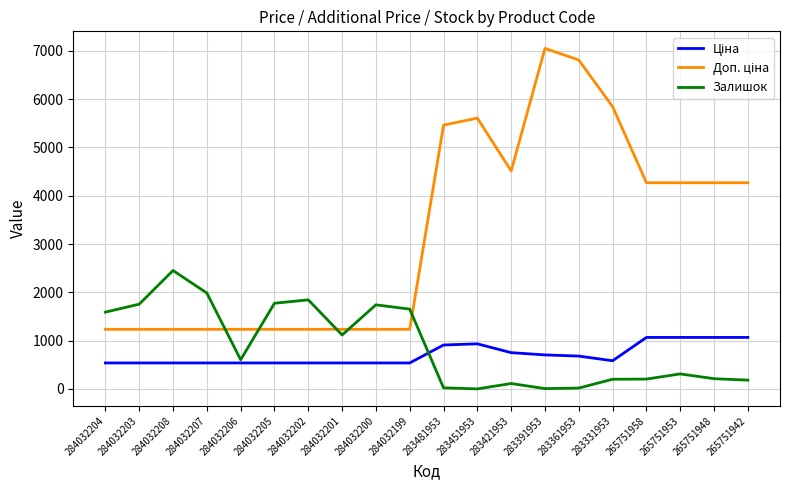

The Залишок series shows 2.0 at 283451953. True or false?

True